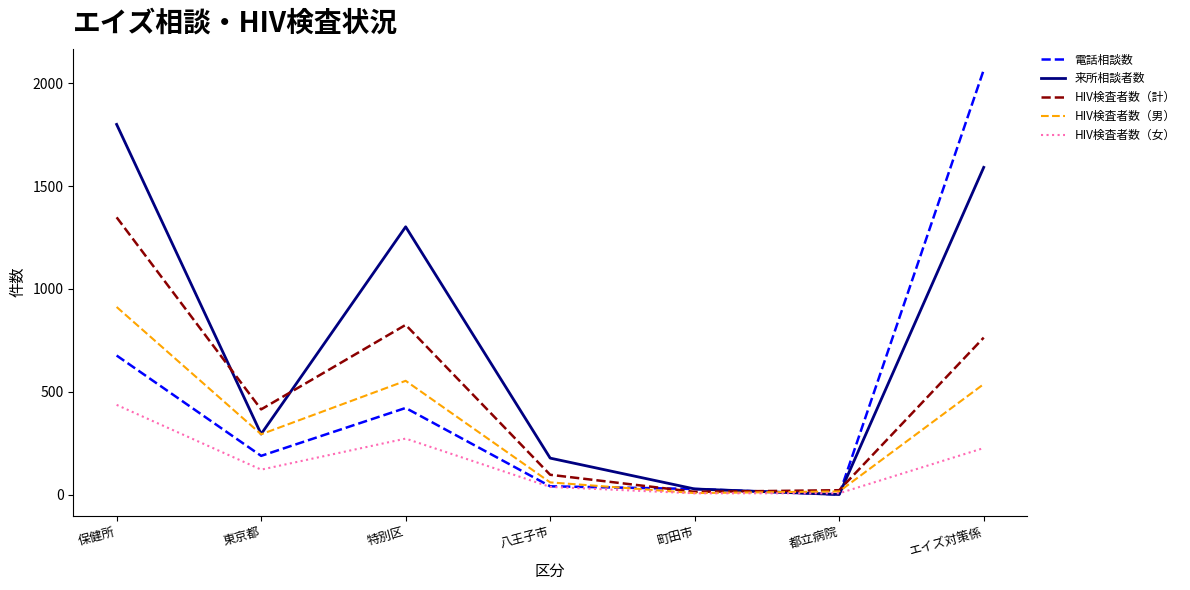

What is the difference between the maximum and minimum values in the HIV検査者数（計） series?

1335